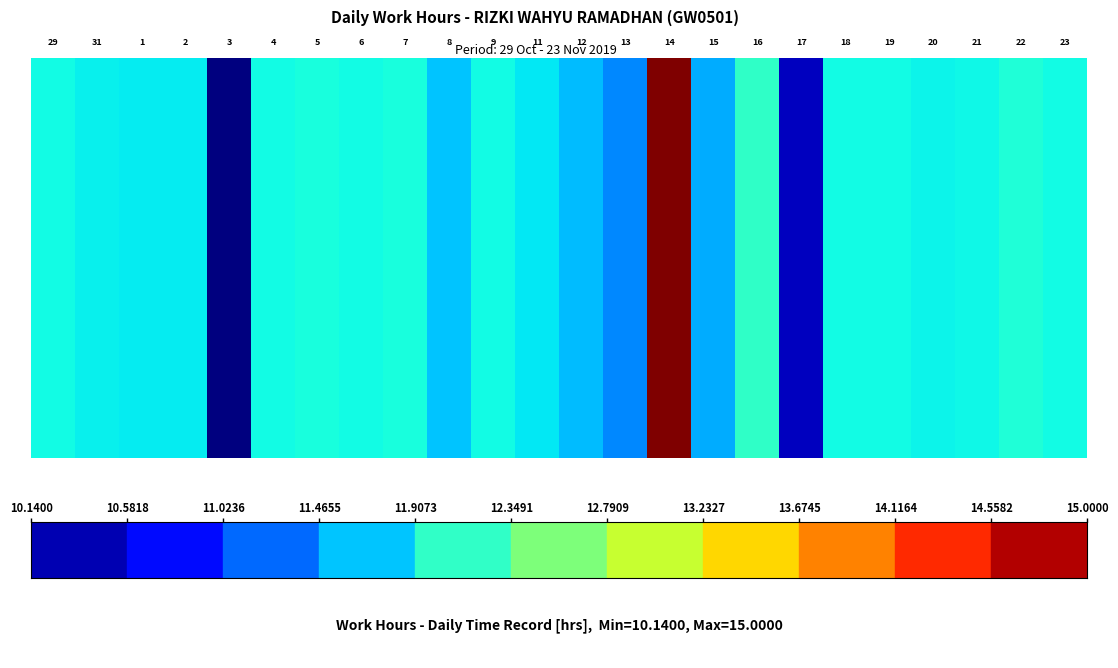

What is the difference between the second highest and second lowest values?

1.7